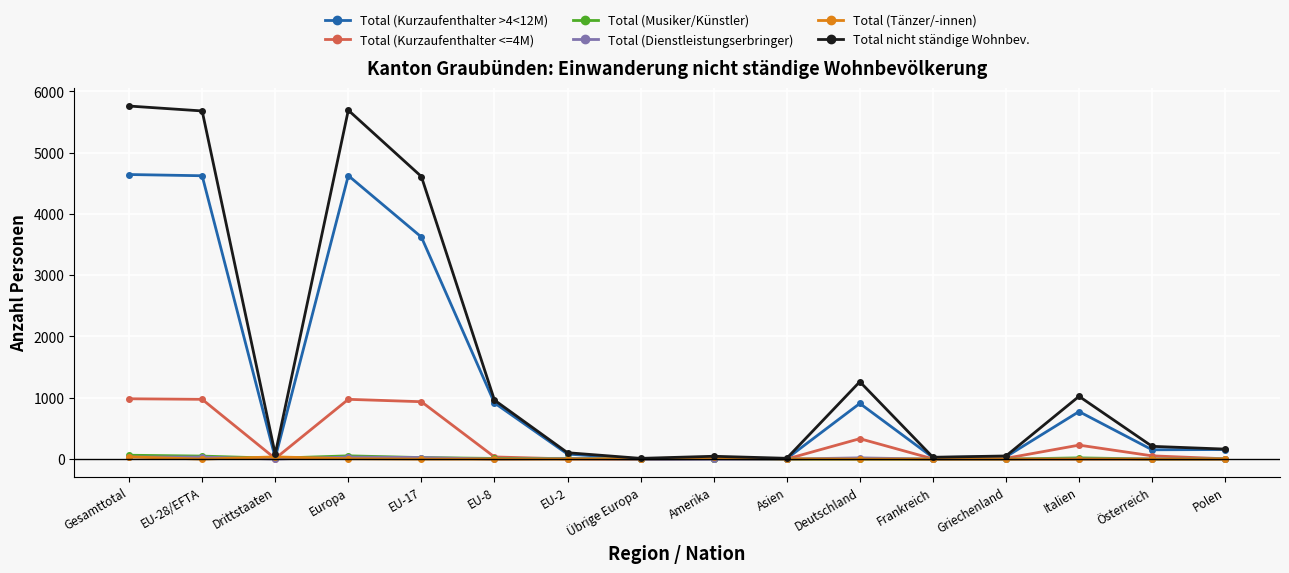

What is the sum of all Total (Dienstleistungserbringer) values?

158